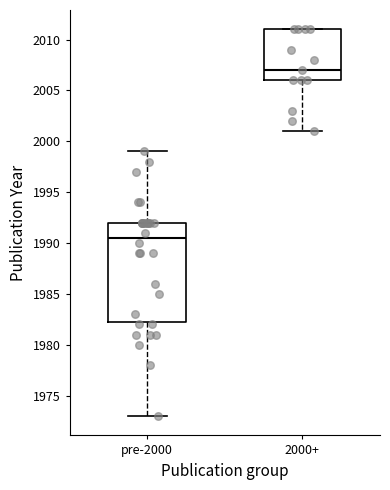

Reading left to right, read every box against the y-axis: the position of its median line, the range the box covers, and the ends of its whiskers. The values are not printed on the chart, so give them approximately, as read against the axis.

pre-2000: median 1990.5, box 1982.5 to 1992.0, whiskers 1973.0 to 1999.0
2000+: median 2007.0, box 2006.0 to 2011.0, whiskers 2001.0 to 2011.0